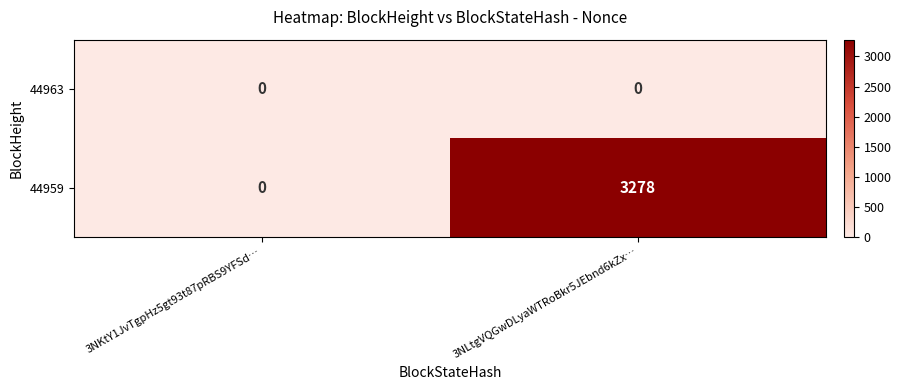

Reading left to right, list all the values displayed in this chart.

44963: 3NKtY1JvTgpHz5gt93t87pRBS9YFSd…=0	3NLtgVQGwDLyaWTRoBkr5JEbnd6kZx…=0
44959: 3NKtY1JvTgpHz5gt93t87pRBS9YFSd…=0	3NLtgVQGwDLyaWTRoBkr5JEbnd6kZx…=3278